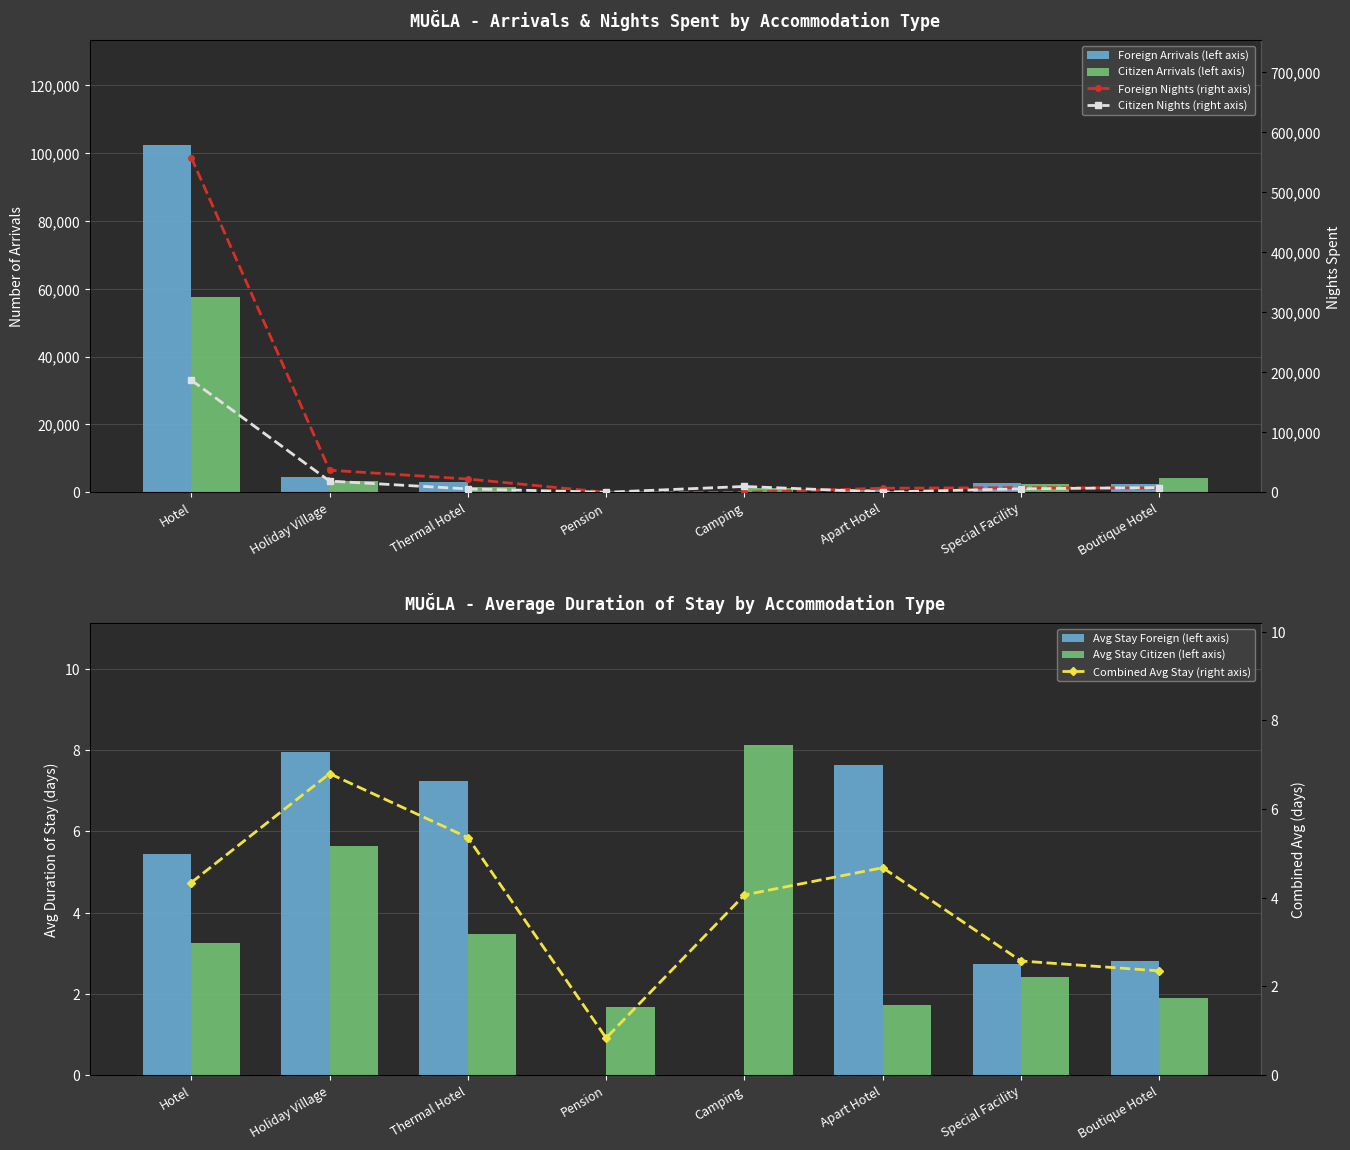

At Apart Hotel, list the series in order from smallest to largest.

Citizen Arrivals, Citizen Nights, Foreign Arrivals, Foreign Nights